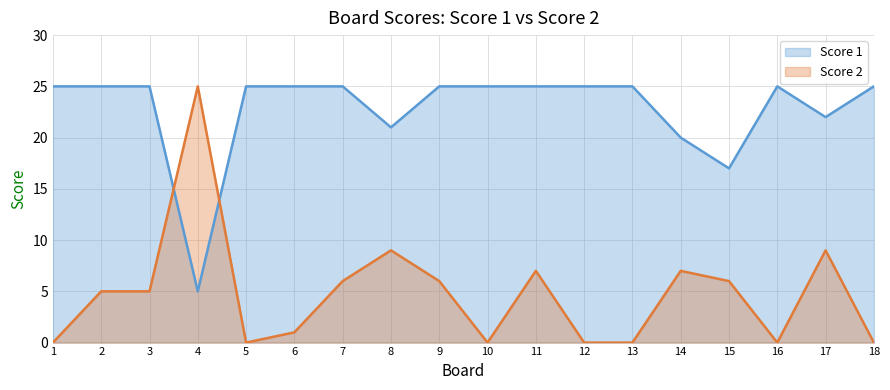

True or false: Score 2 has more than 0 points higher than both neighbors.

True